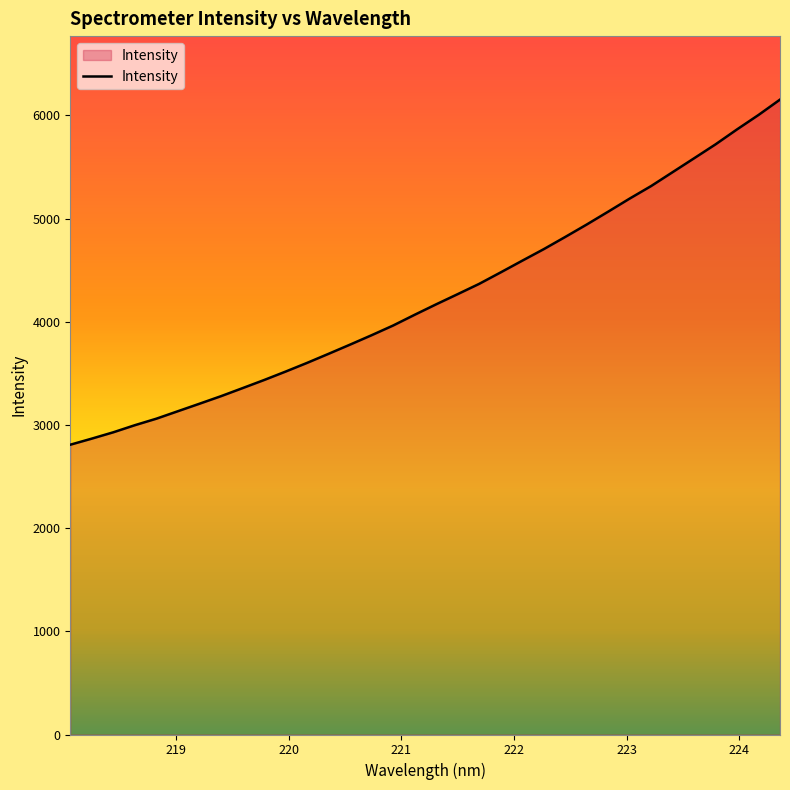

What is the greatest value displayed?

6154.1